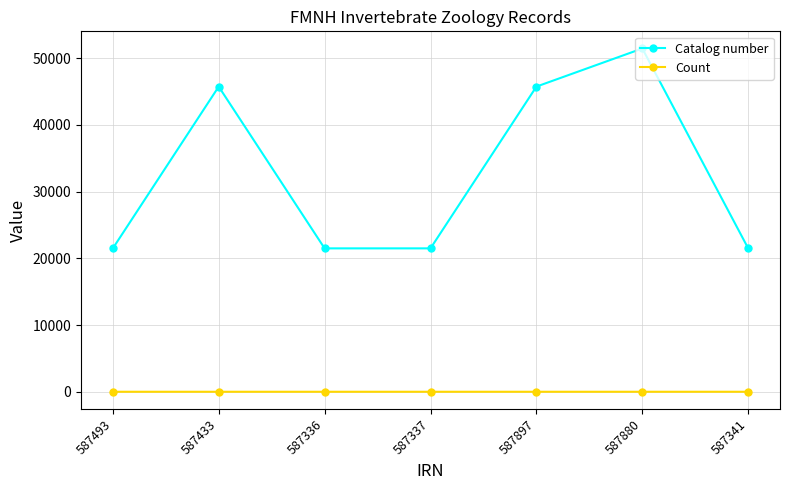

Rank the series by their maximum value, from highest to lowest.

Catalog number, Count